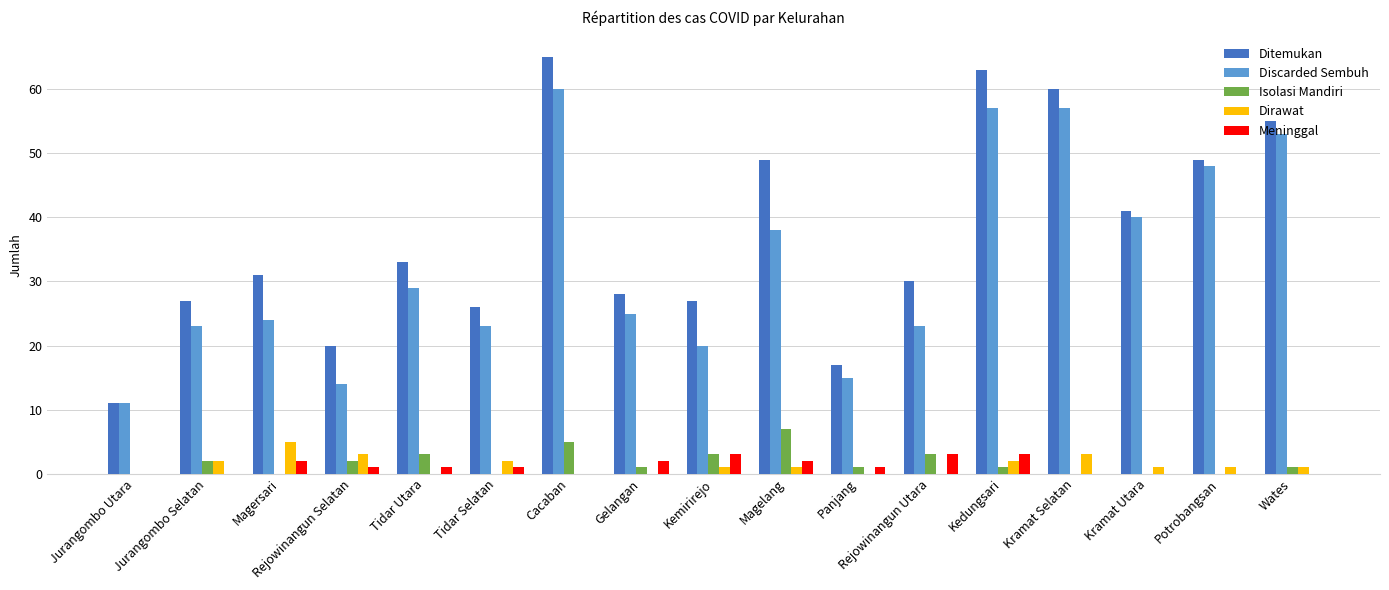

Is the value of Ditemukan at Magersari greater than the value of Discarded Sembuh at Magersari?

Yes